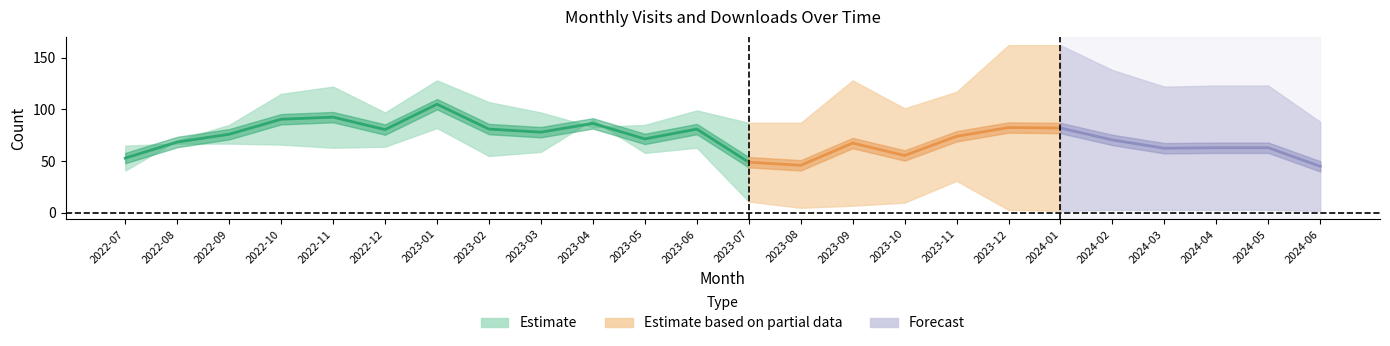

Is this an area chart (filled region under the line)?

No